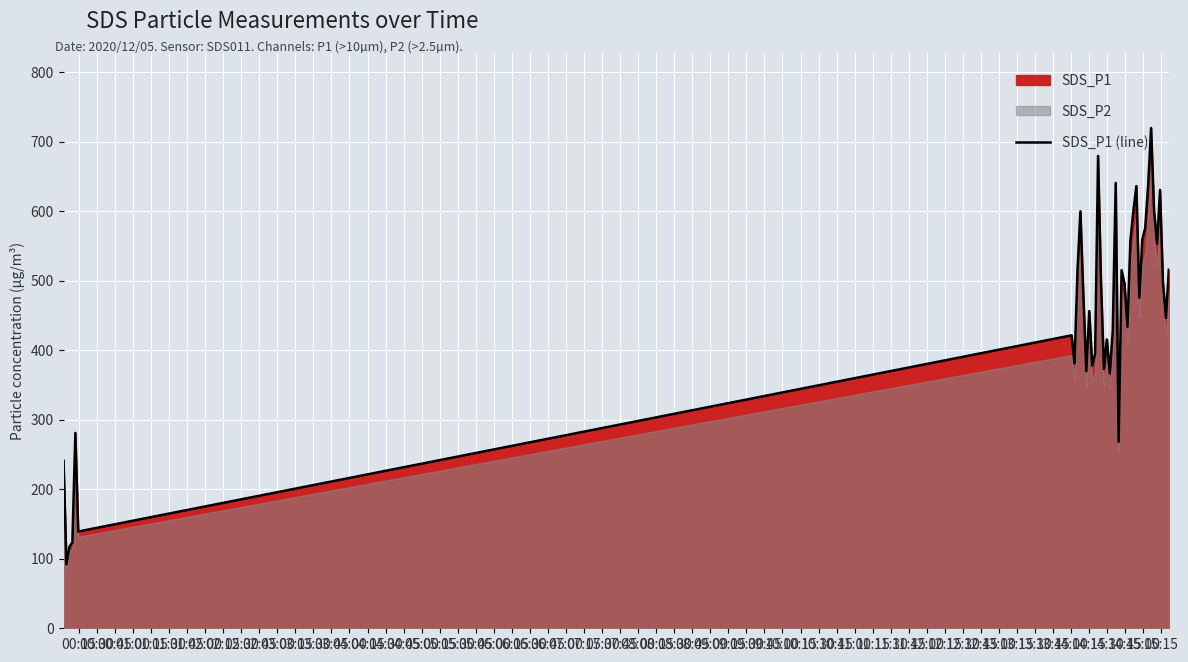

What is the maximum value for SDS_P1 (line)?

719.9